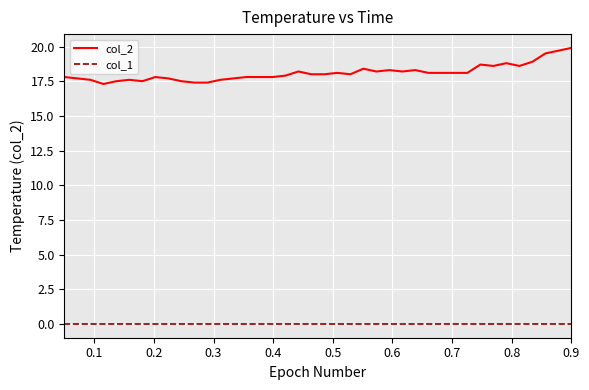

List the series in order of their overall mean, highest first.

col_2, col_1